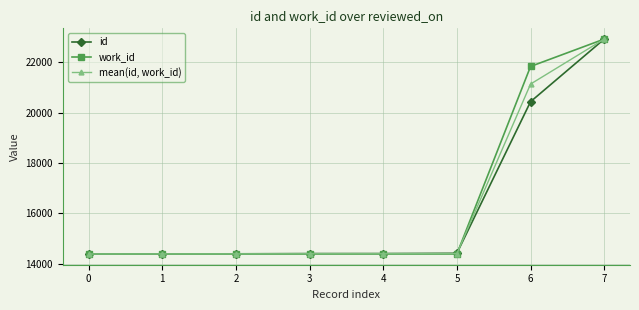

Rank the series by their average value, from lowest to highest.

id, mean(id, work_id), work_id